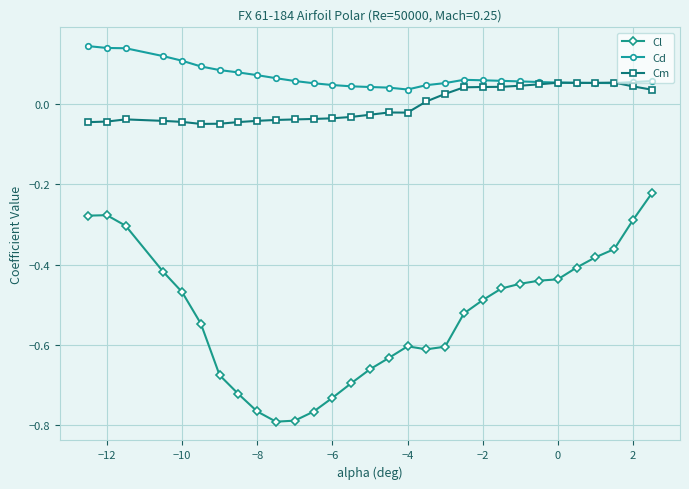

Which series has the widest spread of values?

Cl